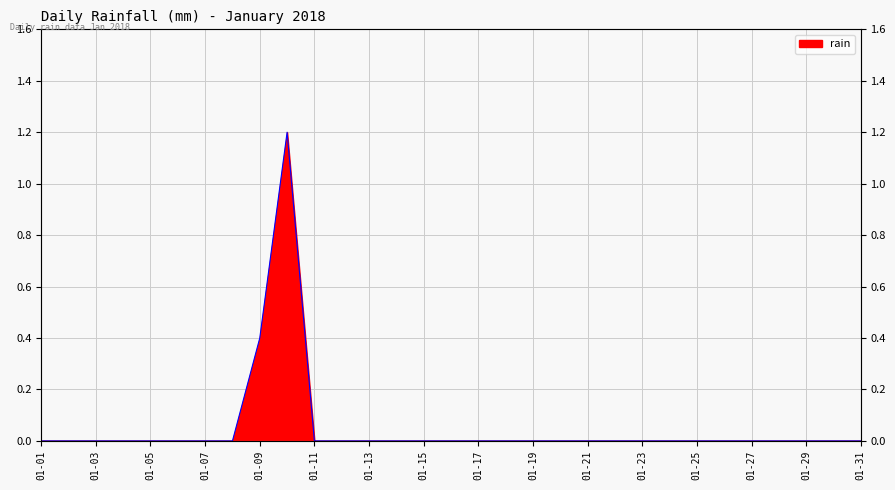

How many interior local peaks (higher than both neighbors) does the data have?

1